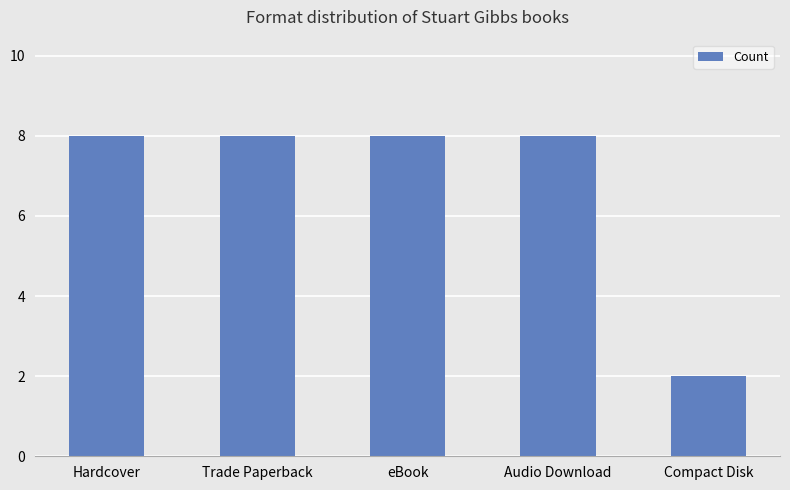

Reading right to left, extract all data points from this chart.

2	8	8	8	8